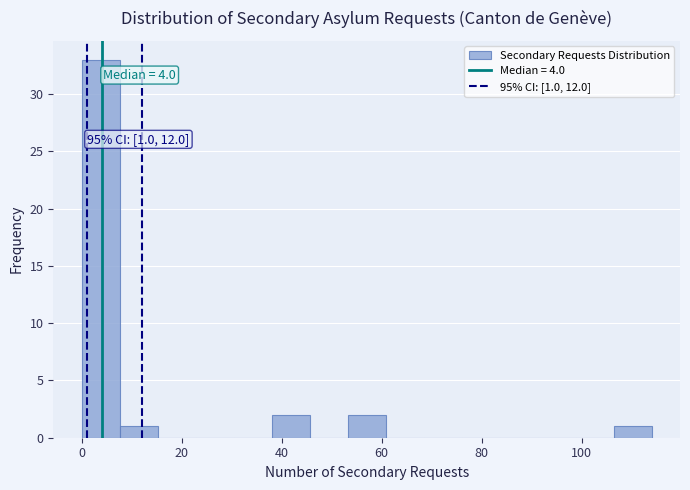

Around what value on the x-axis is the tallest bar? Give the approximate position of its centre, as read against the axis.

4